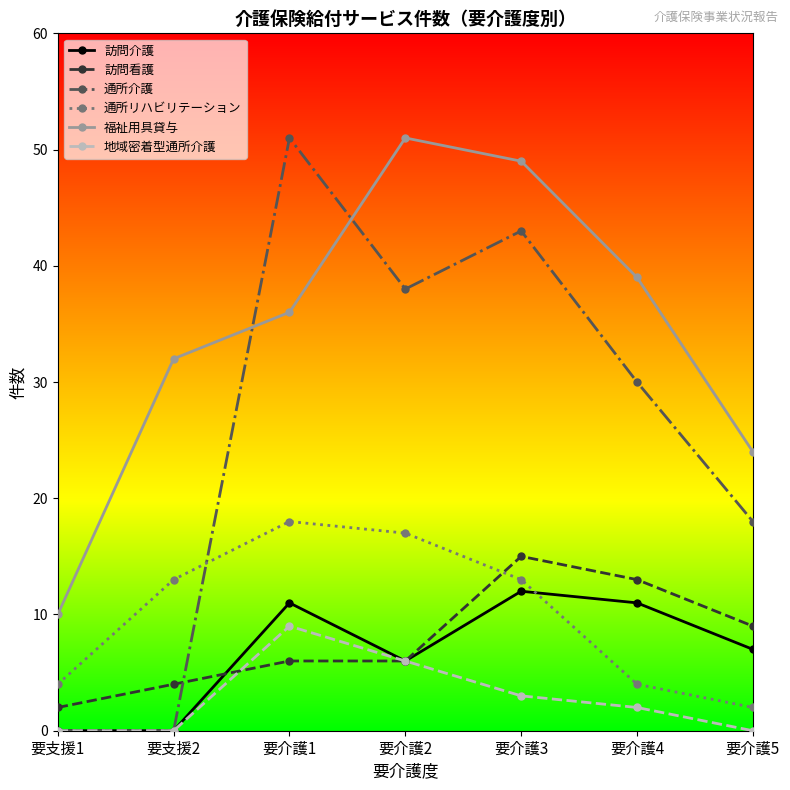

True or false: 通所介護 has a value of -17 at 要支援2.

False